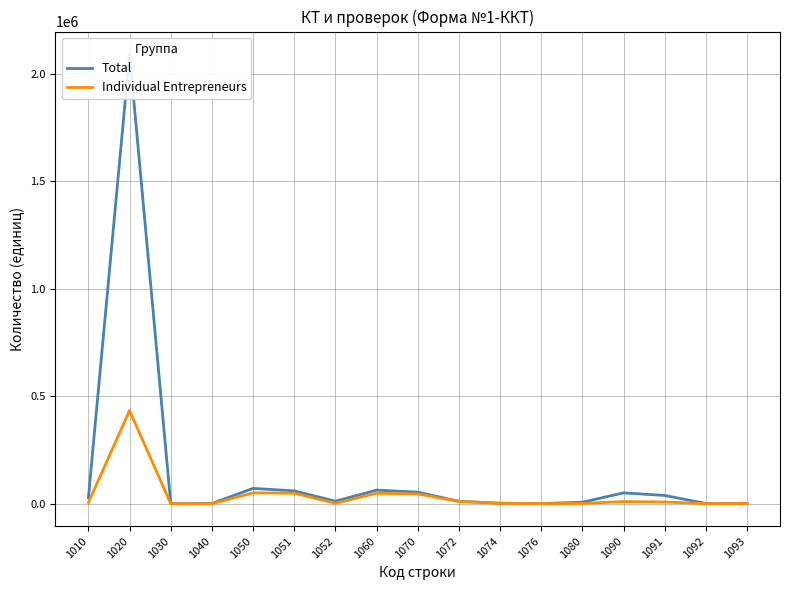

At which label does Total first exceed 11588?

1010